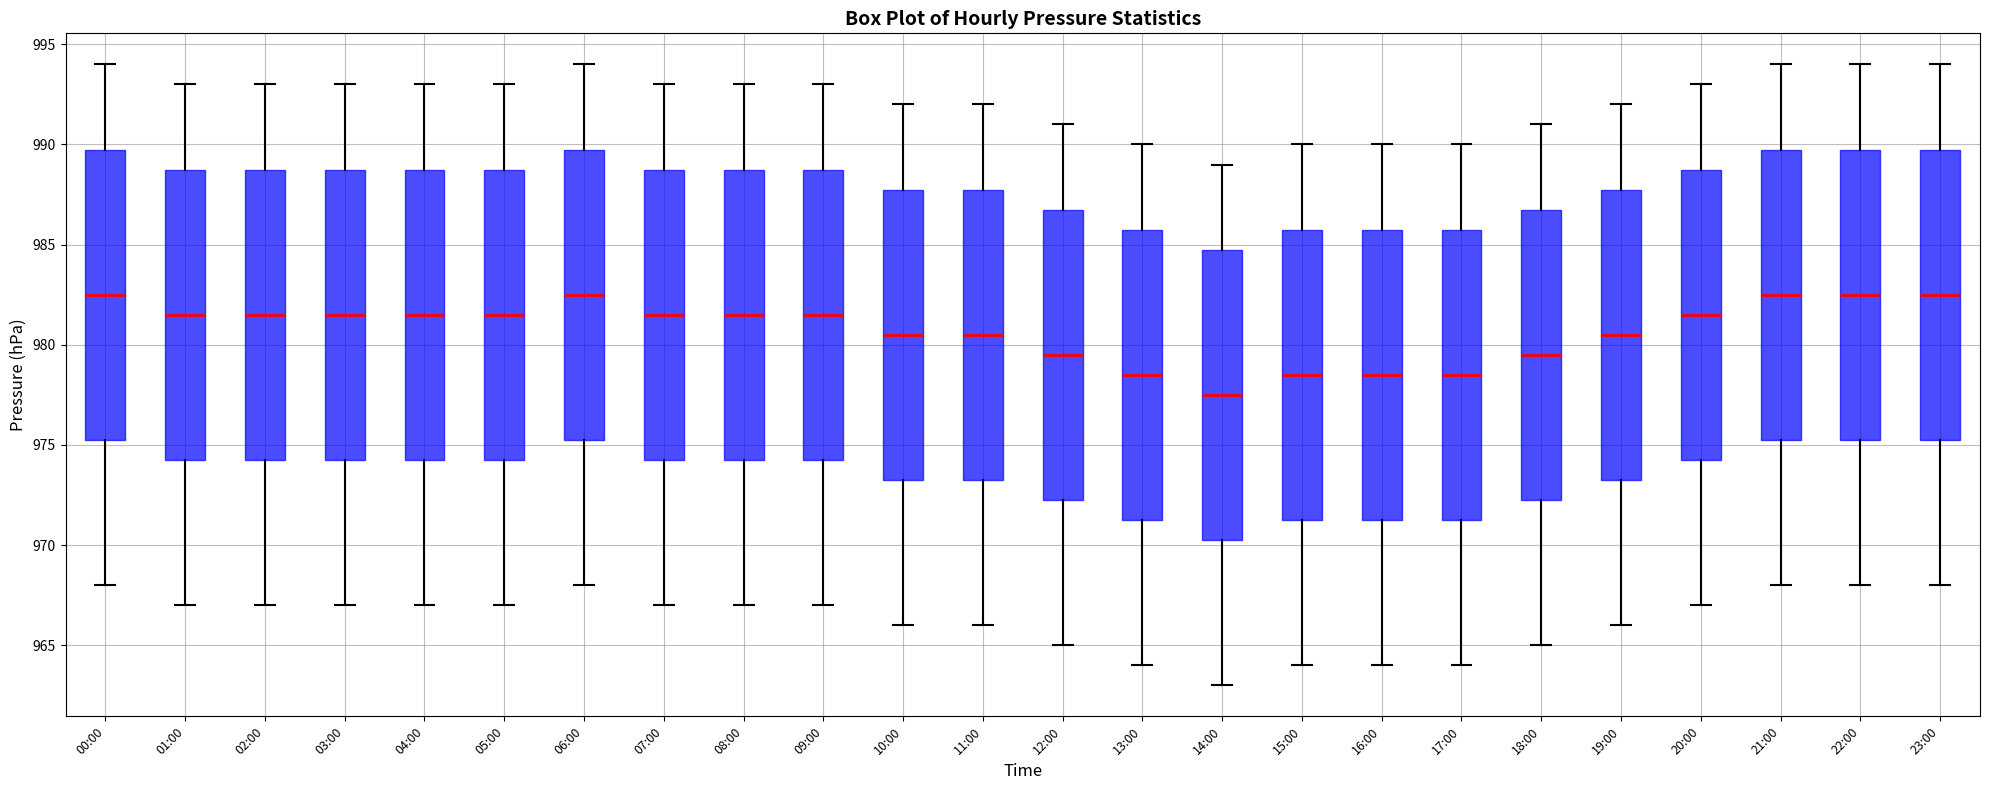

Where does the median line of the box for 12:00 sit on the y-axis? The values are not printed on the chart, so give them approximately, as read against the axis.

979.5